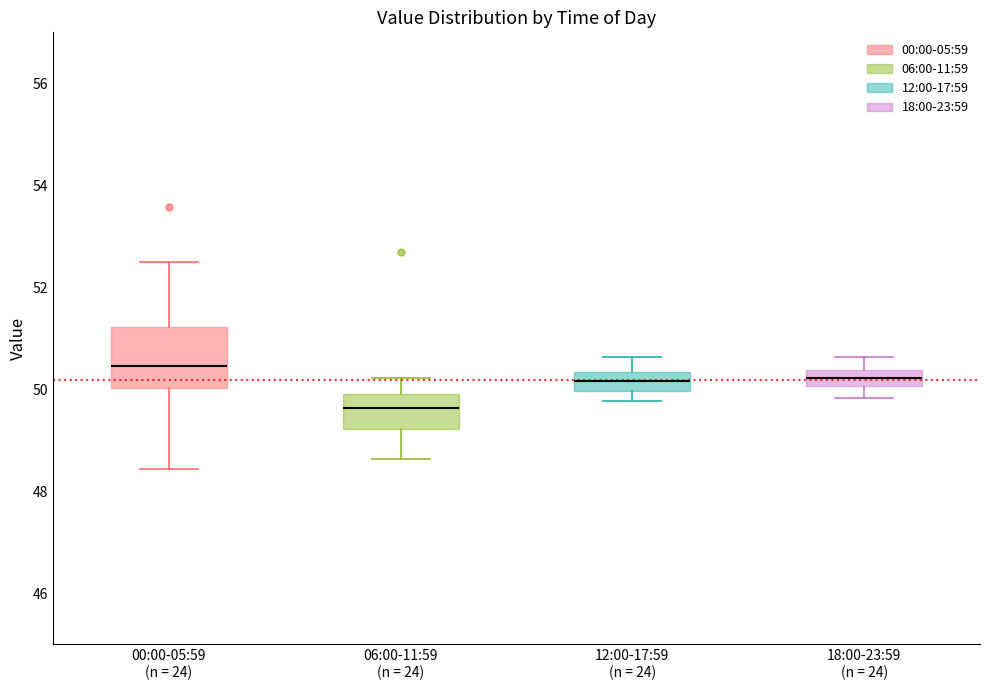

Where is the upper edge of the box for 00:00-05:59 (n = 24) on the y-axis? The values are not printed on the chart, so give them approximately, as read against the axis.

51.2